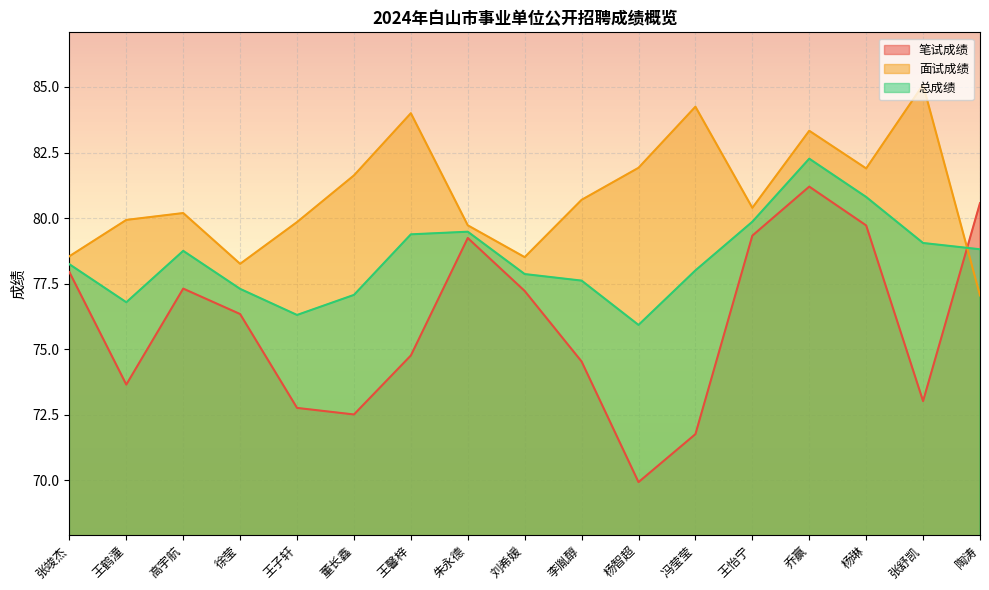

What is the spread (max minus min) of values at 高宇航?

2.9